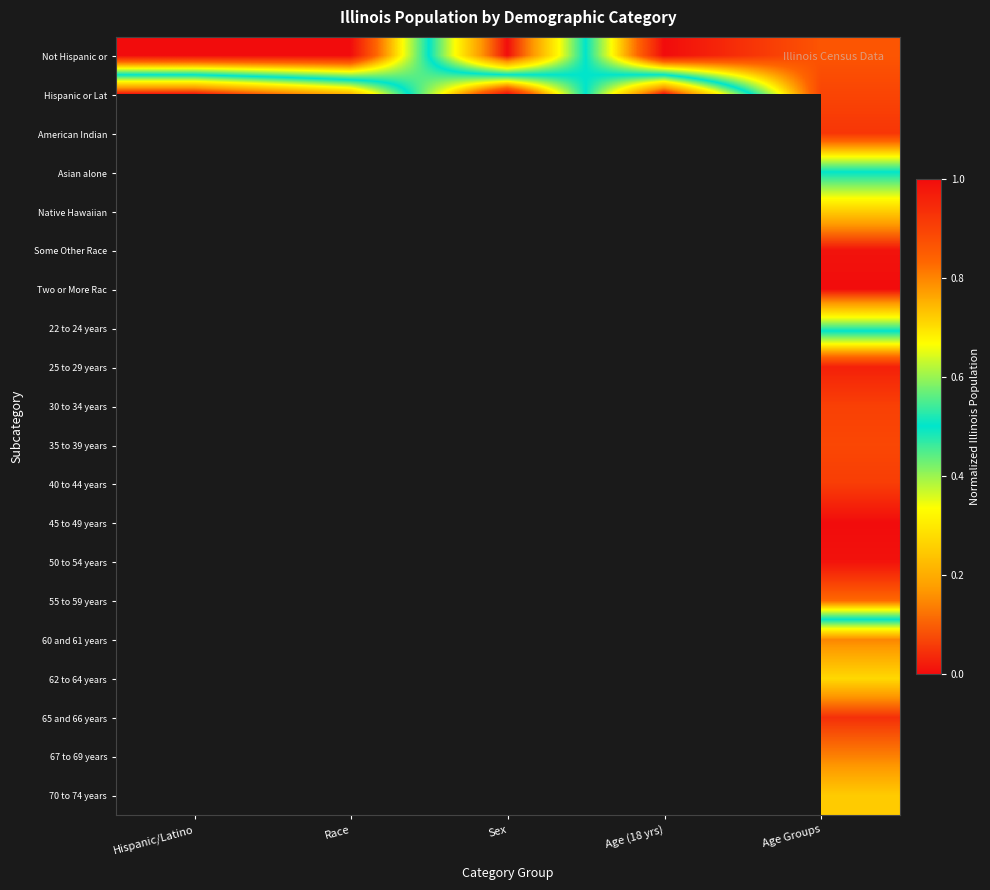

Is it true that Not Hispanic or equals 1.0 at Age (18 yrs)?

True